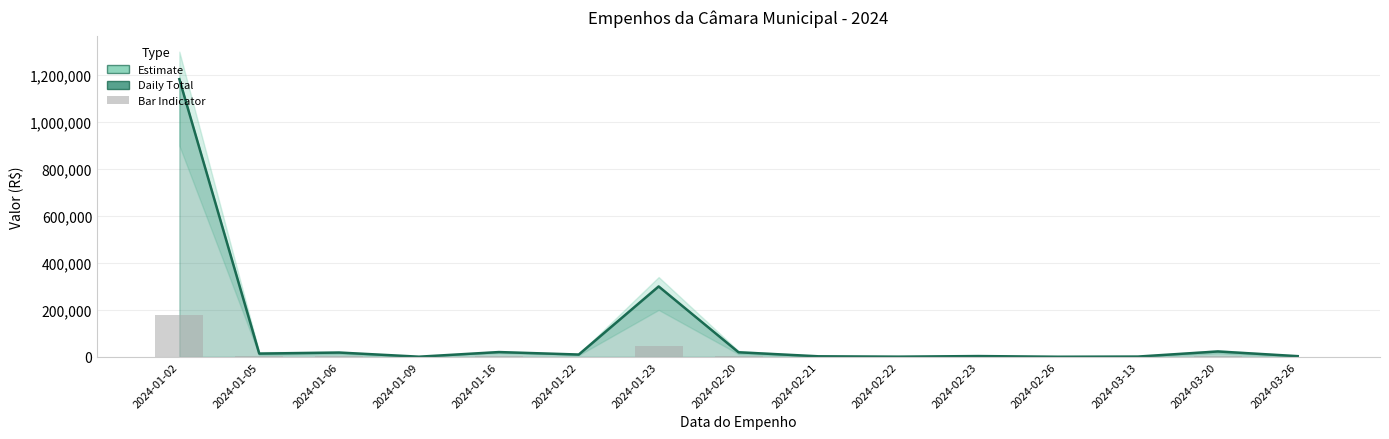

Which has a higher value, 2024-02-26 or 2024-01-09?

2024-01-09